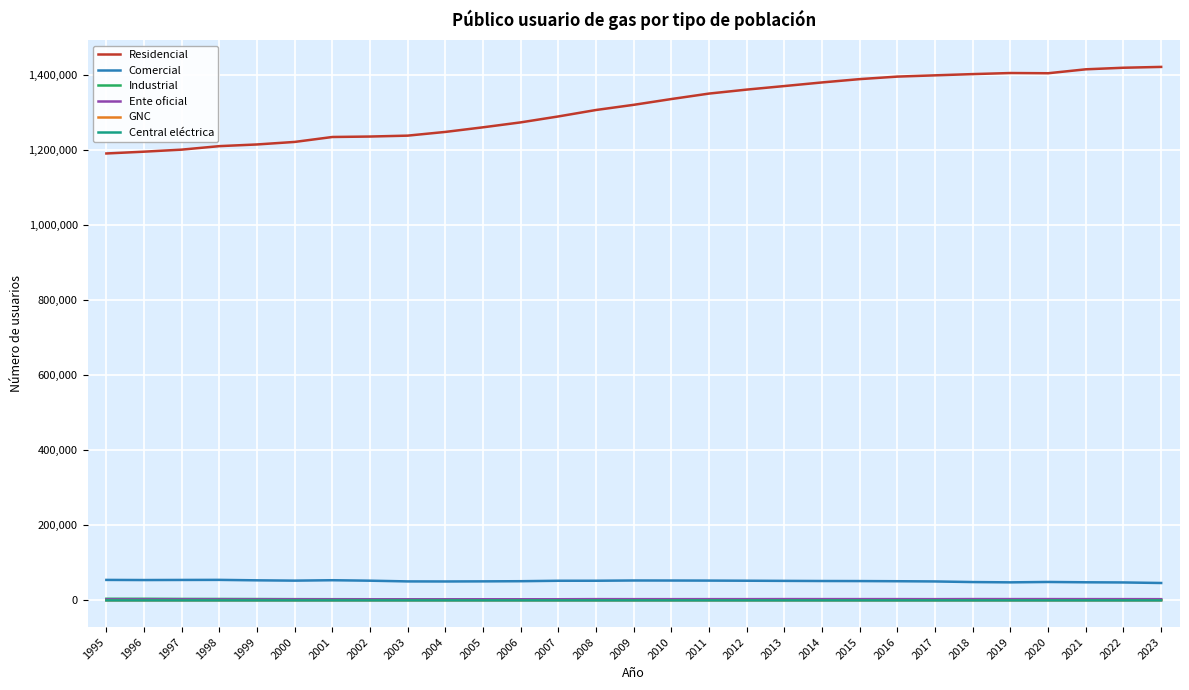

What is the lowest value of the Comercial series?

46340